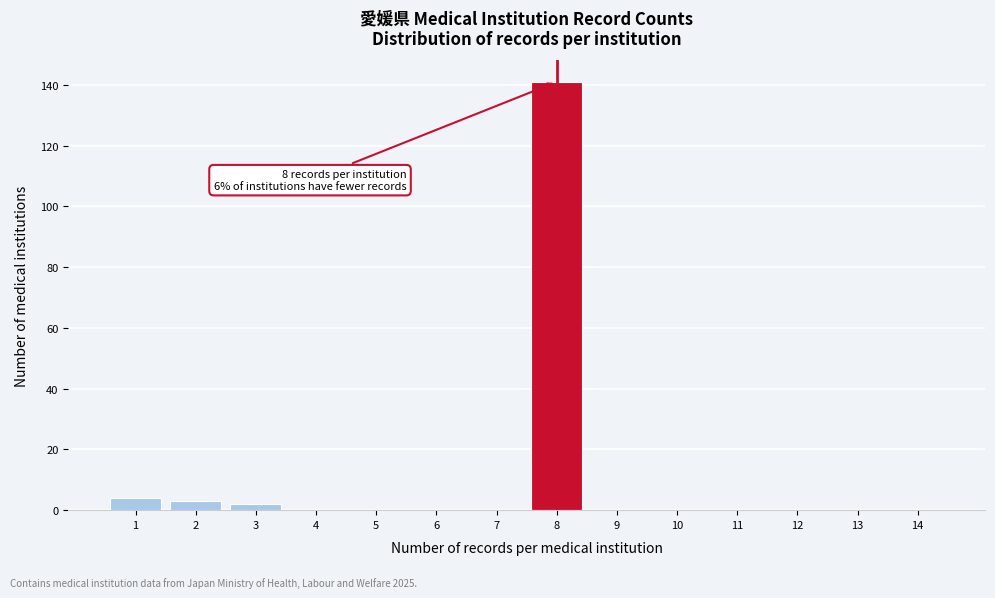

Reading left to right, transcribe all the data shown in this chart.

1=4	2=3	3=2	4=0	5=0	6=0	7=0	8=141	9=0	10=0	11=0	12=0	13=0	14=0